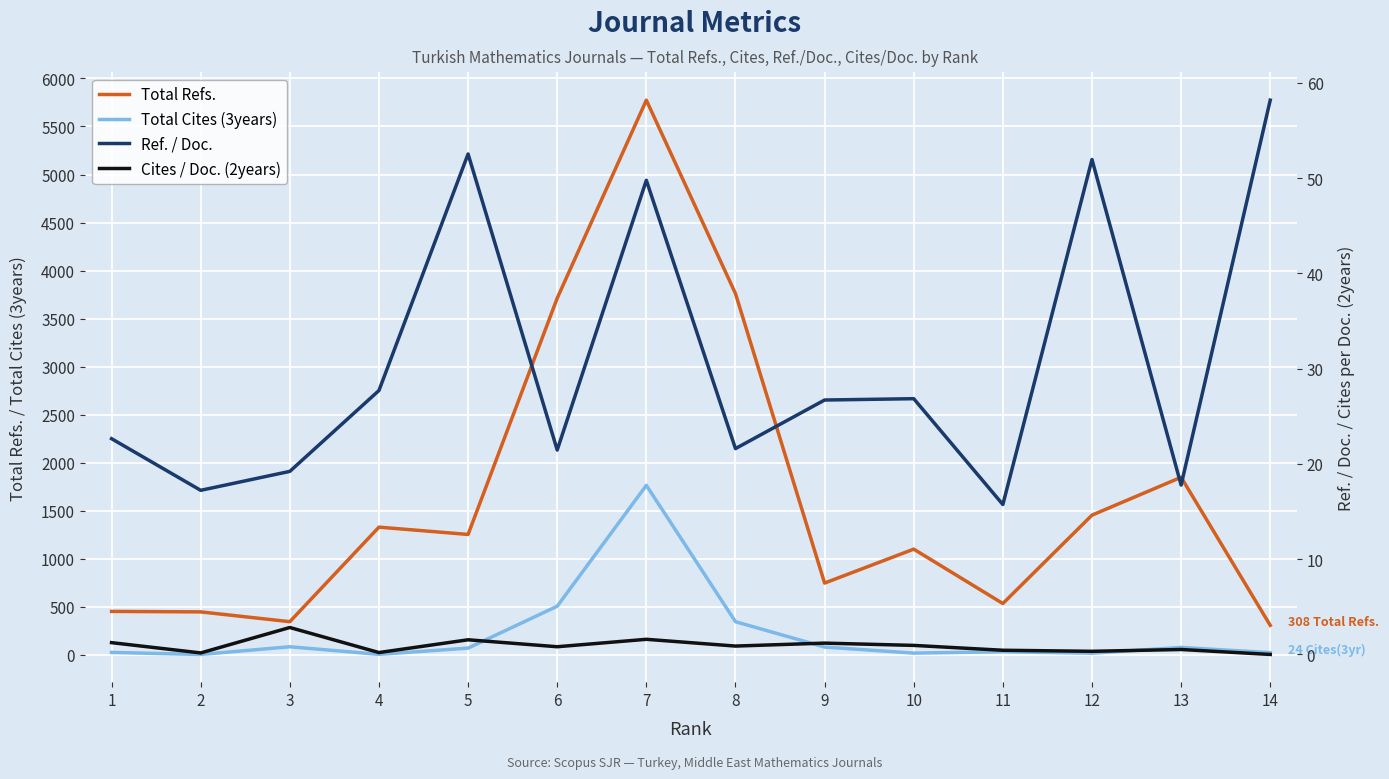

True or false: Cites / Doc. (2years) and Total Cites (3years) intersect in this chart.

False